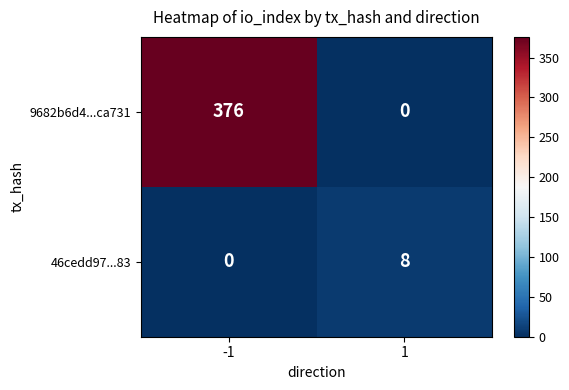

Is the value of 46cedd97...83 at -1 greater than the value of 9682b6d4...ca731 at -1?

No